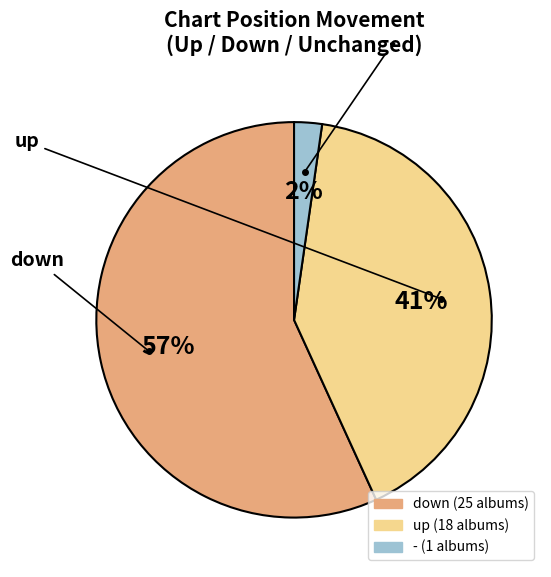

The up slice represents 41% of the pie. True or false?

True